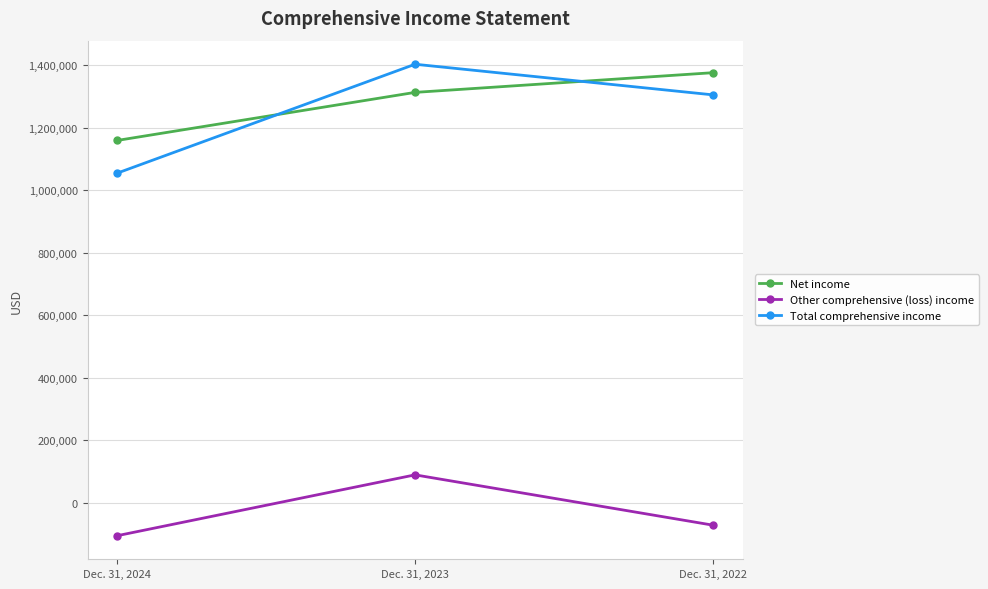

How many lines are shown in the chart?

3